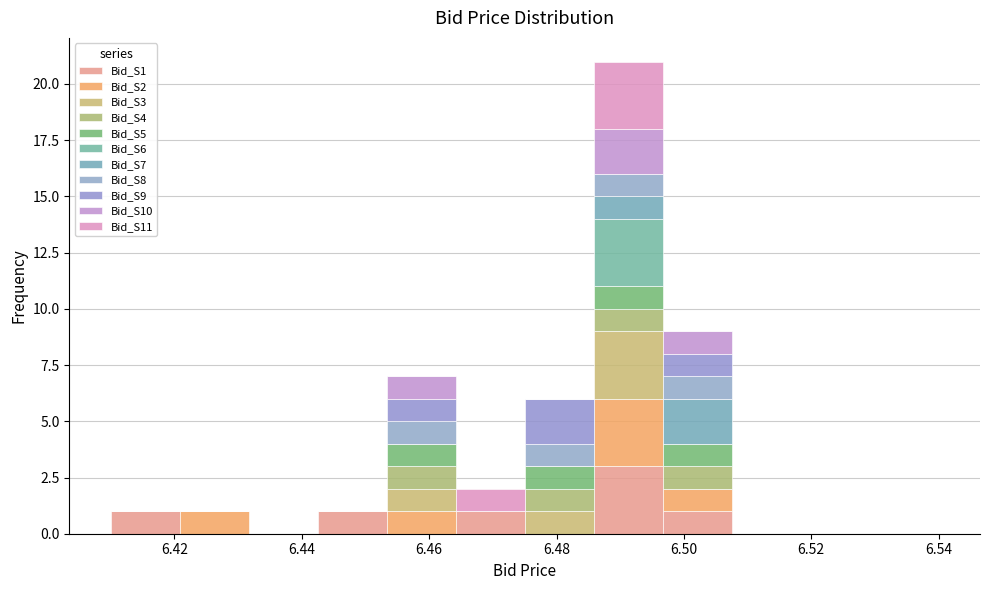

What is the total height of the stacked bar covering 6.420 to 6.432 on the x-axis? Neither the bar edges nor the heights are printed on the chart, so give them approximately, as read against the axes.

1